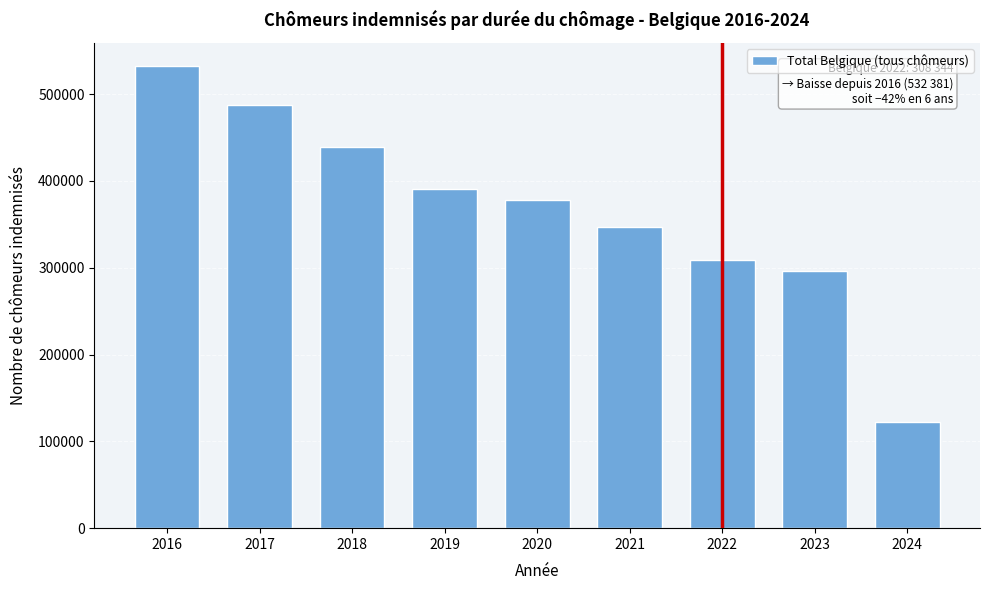

Reading right to left, list all the values displayed in this chart.

2024=122830.4	2023=295800.6	2022=308343.5	2021=346498.4	2020=378147.8	2019=391038.5	2018=438476.6	2017=487290.8	2016=532380.8